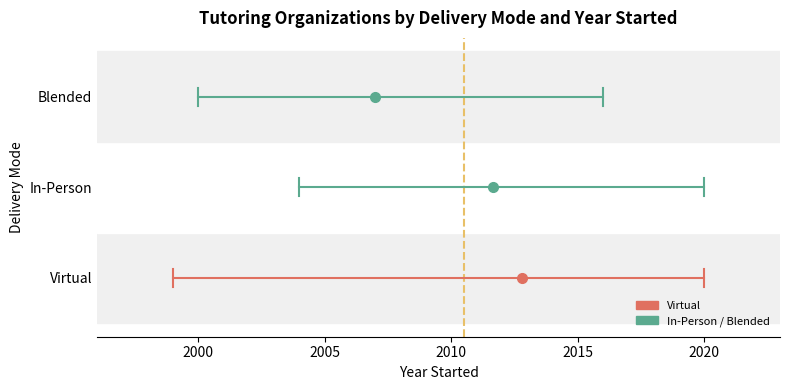

How many lines are shown in the chart?

3